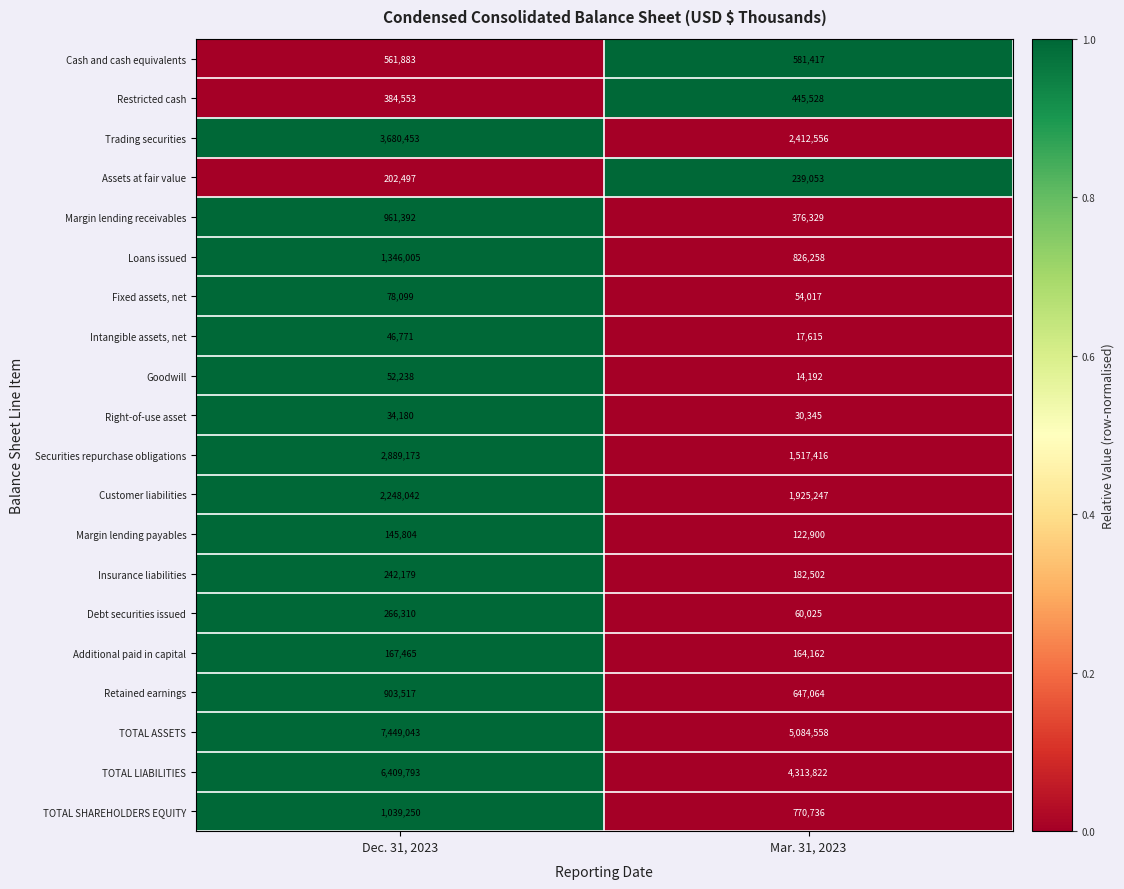

What is the total value across all series at Mar. 31, 2023?

19785742